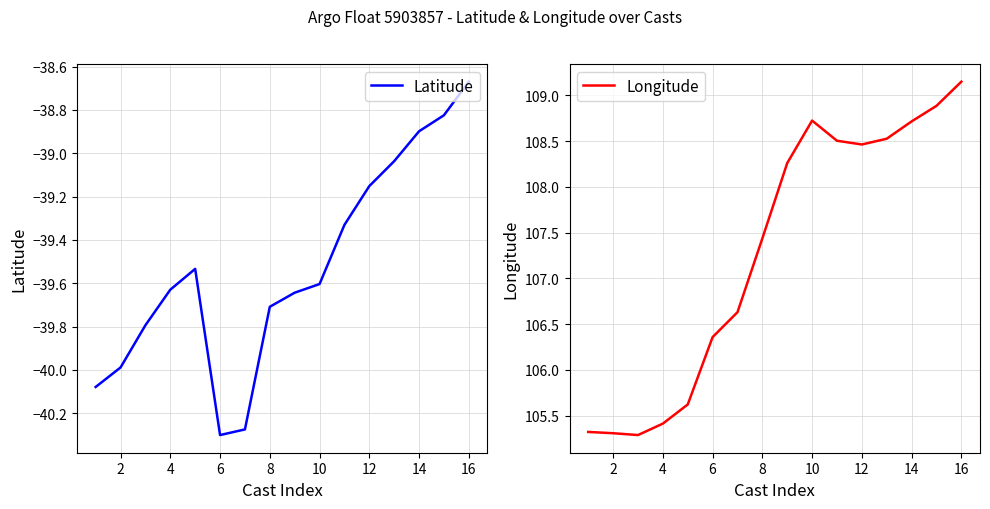

Where does the Latitude series first go above -39?

14